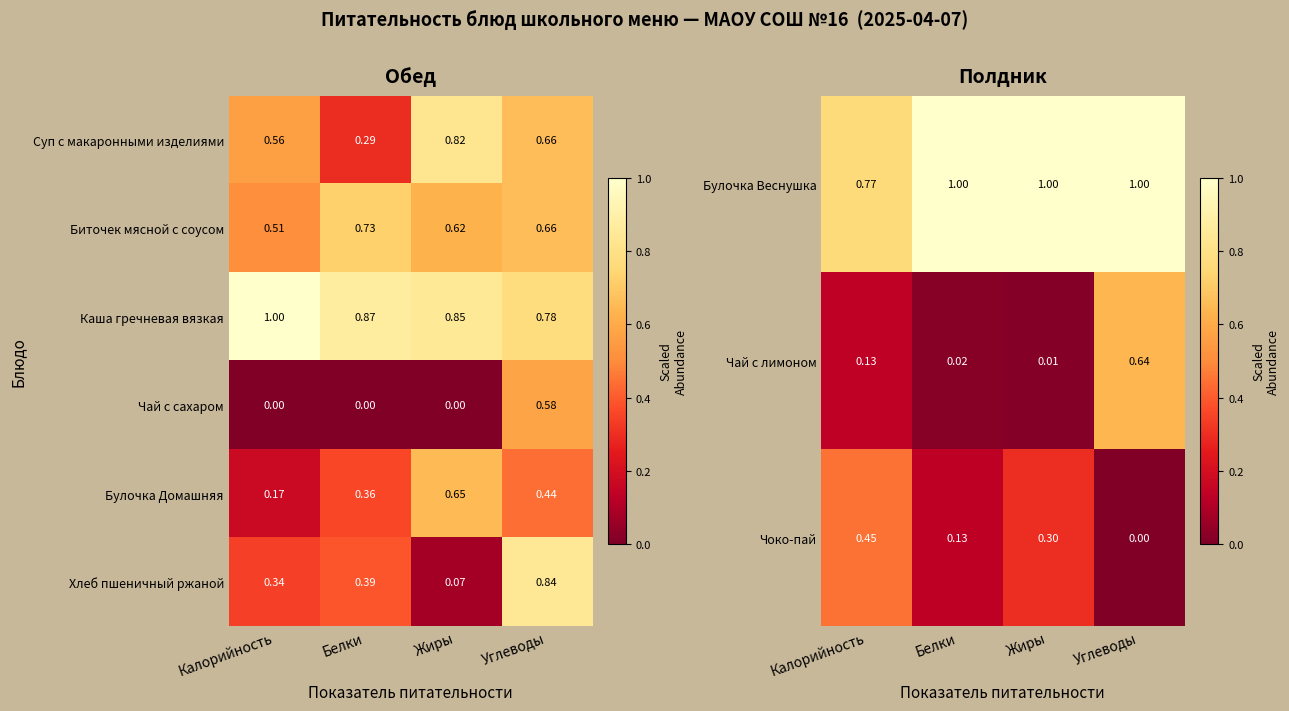

At which label does Чай с лимоном reach its peak?

Углеводы